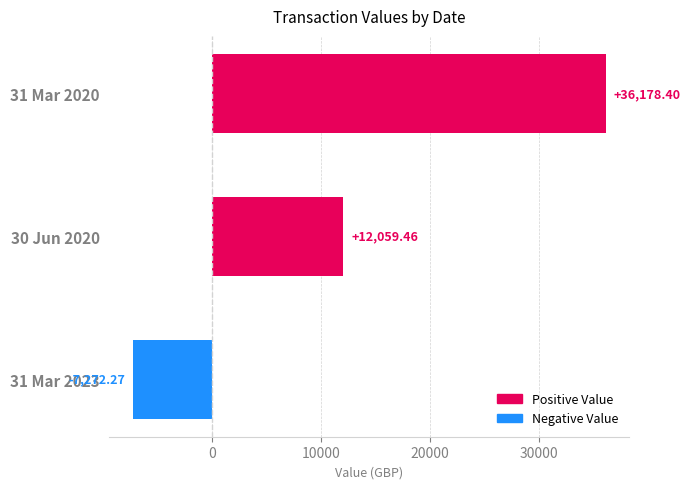

What is the difference between the maximum and minimum values?

43450.7